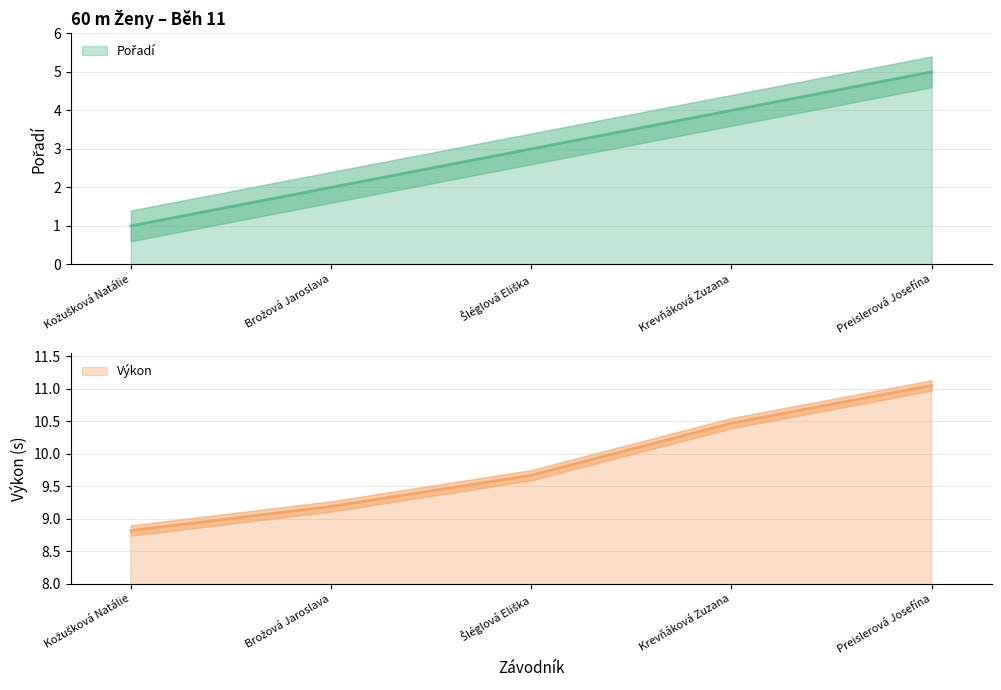

Between Krevňáková Zuzana and Šléglová Eliška, which is larger?

Krevňáková Zuzana